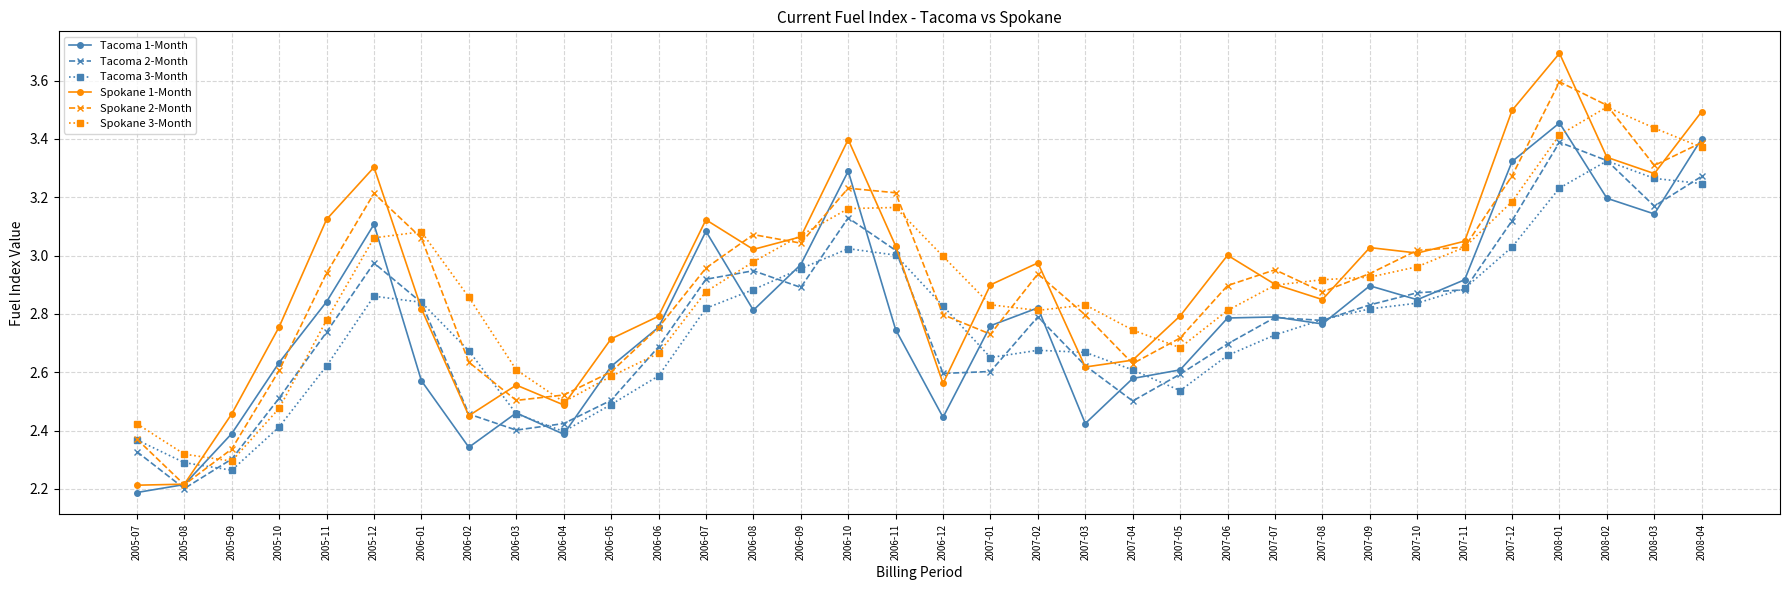

Between 2006-03 and 2008-04, which series saw the biggest shift?

Tacoma 1-Month